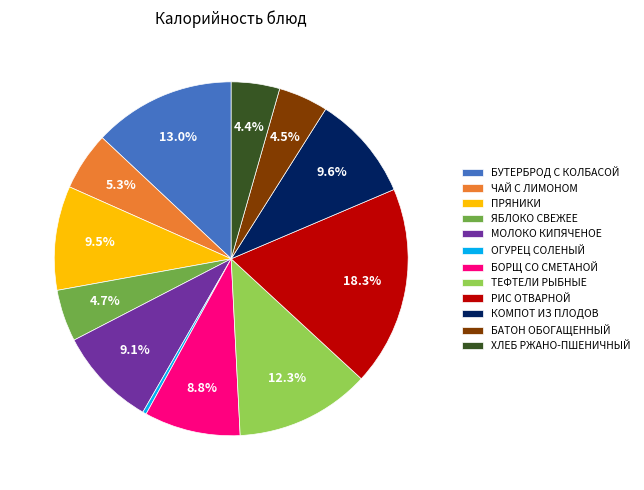

What portion of the pie excludes ПРЯНИКИ?

90.5%